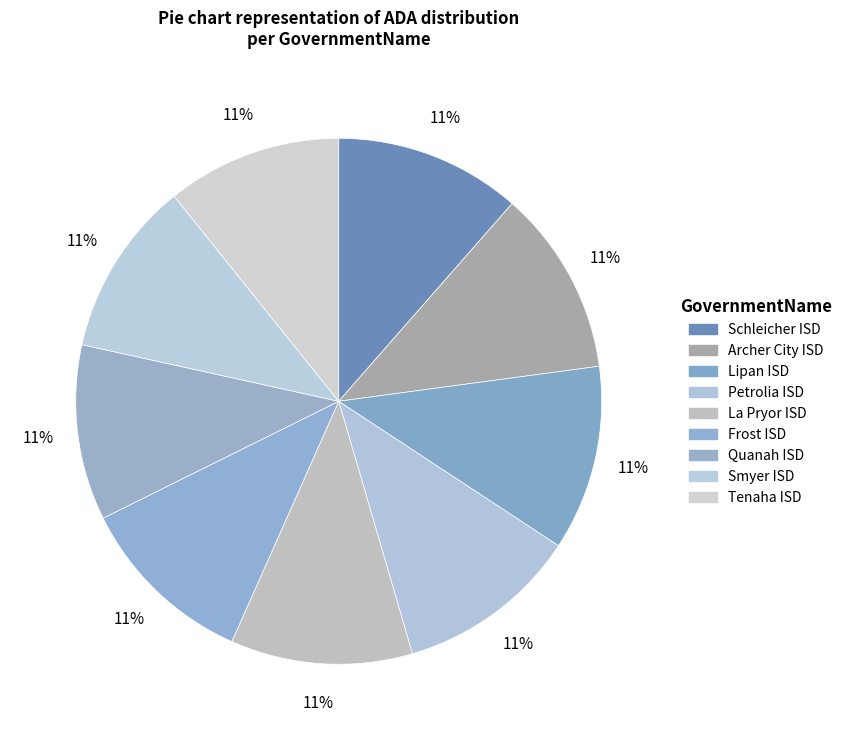

Count the number of slices in the pie.

9